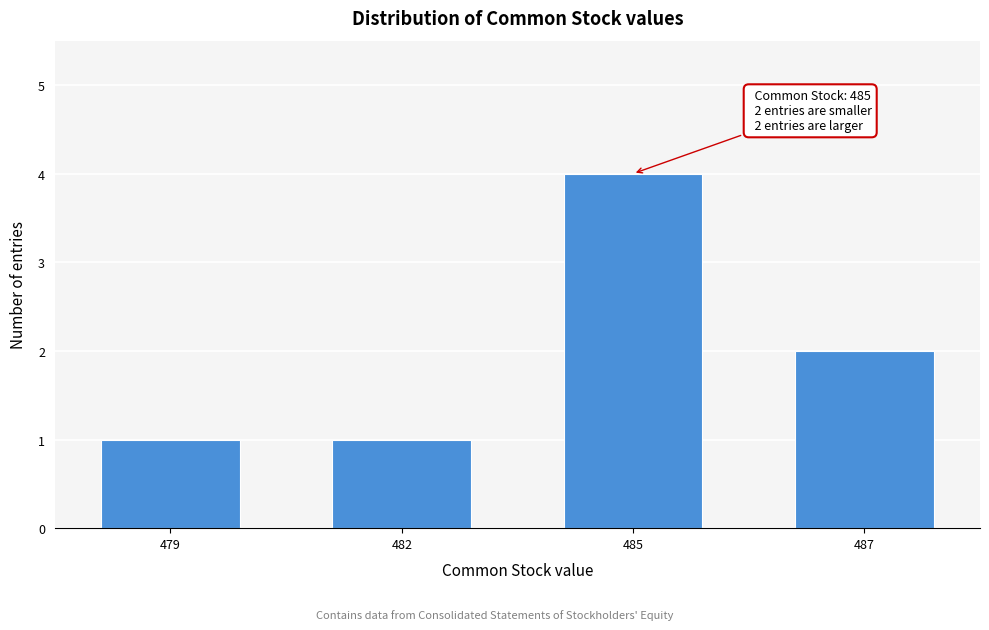

Reading right to left, extract all data points from this chart.

2	4	1	1